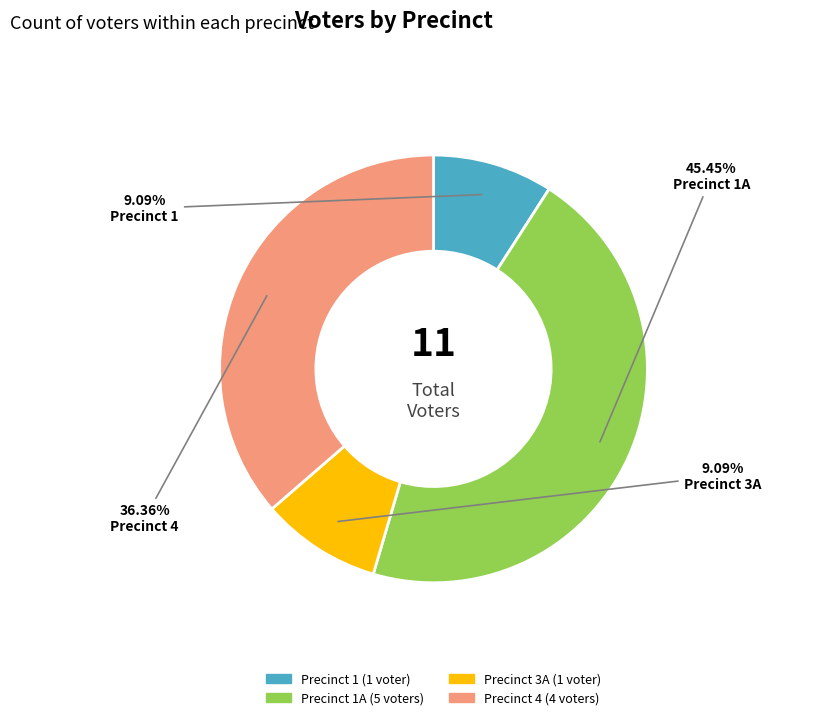

To the nearest percent, what is the average slice percentage?

25%